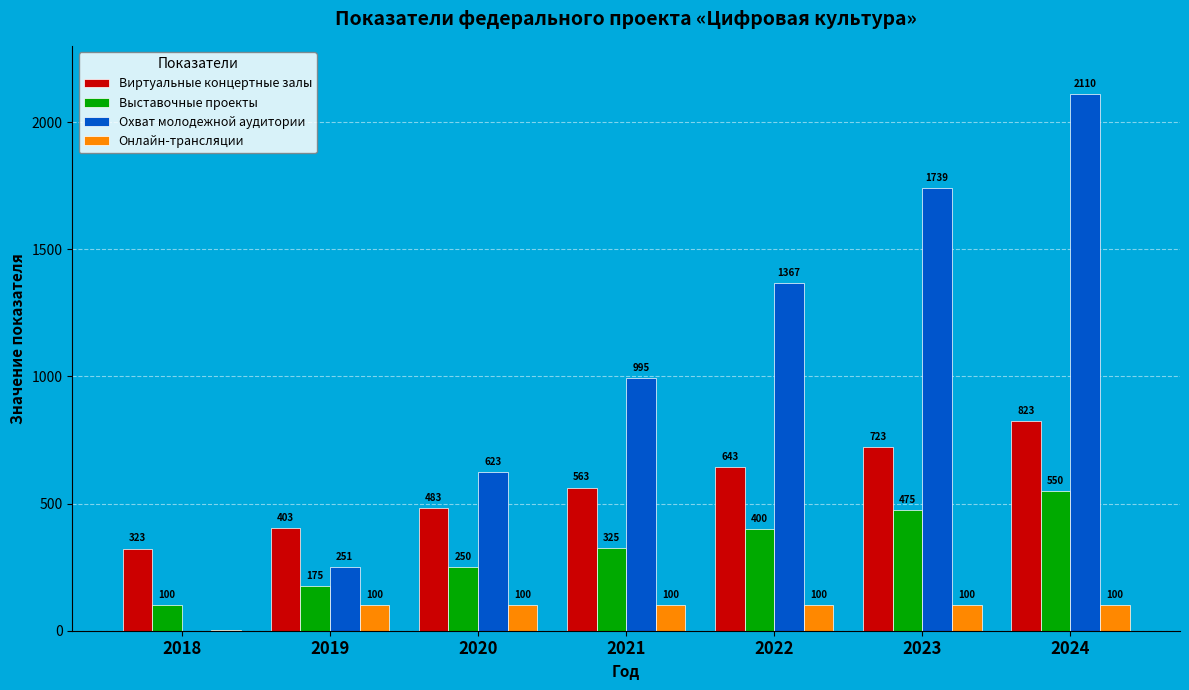

What is the total value across all series at 2024?

3583